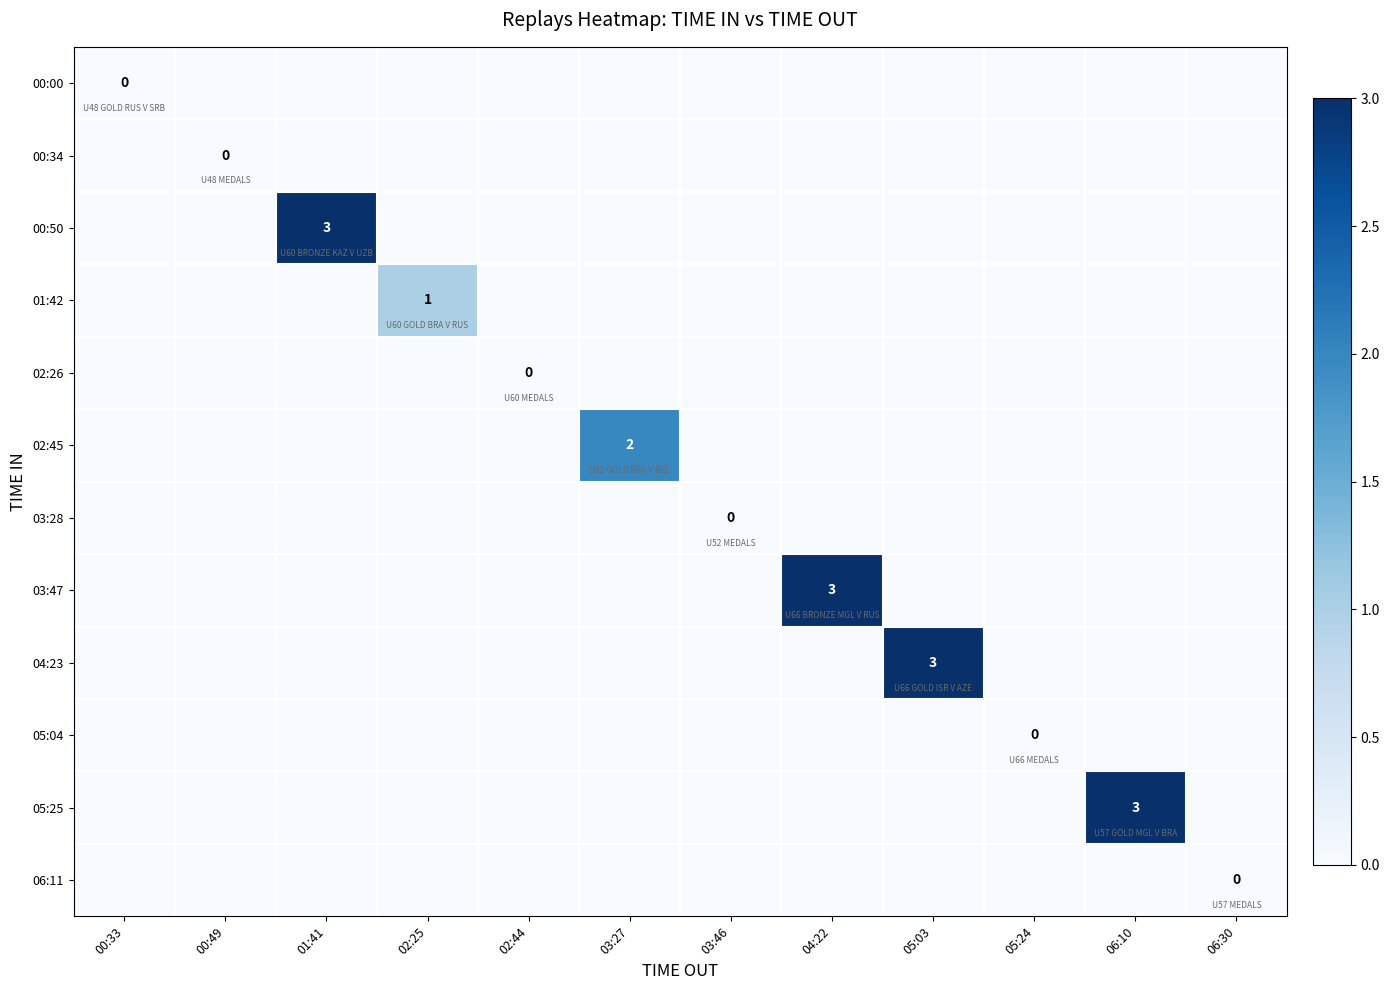

Which category has the highest value across all series?

01:41